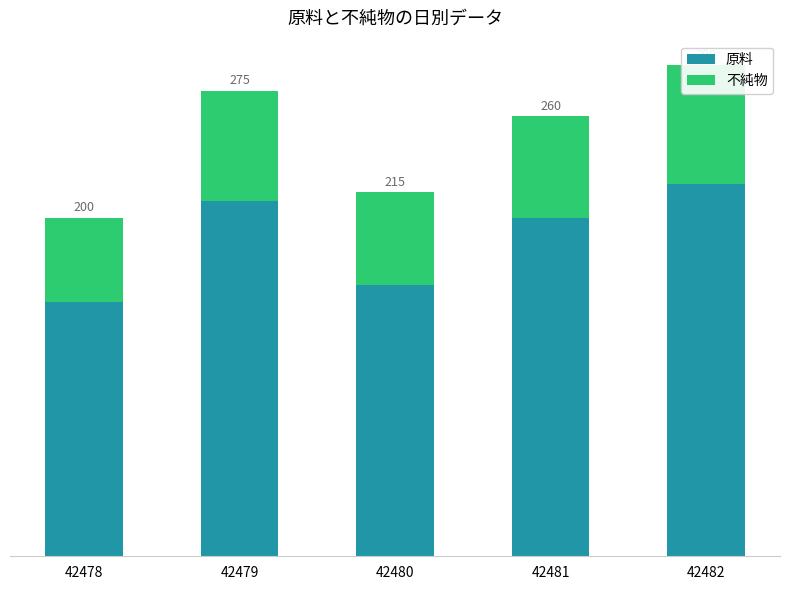

Read the 原料 value at 42480.

160